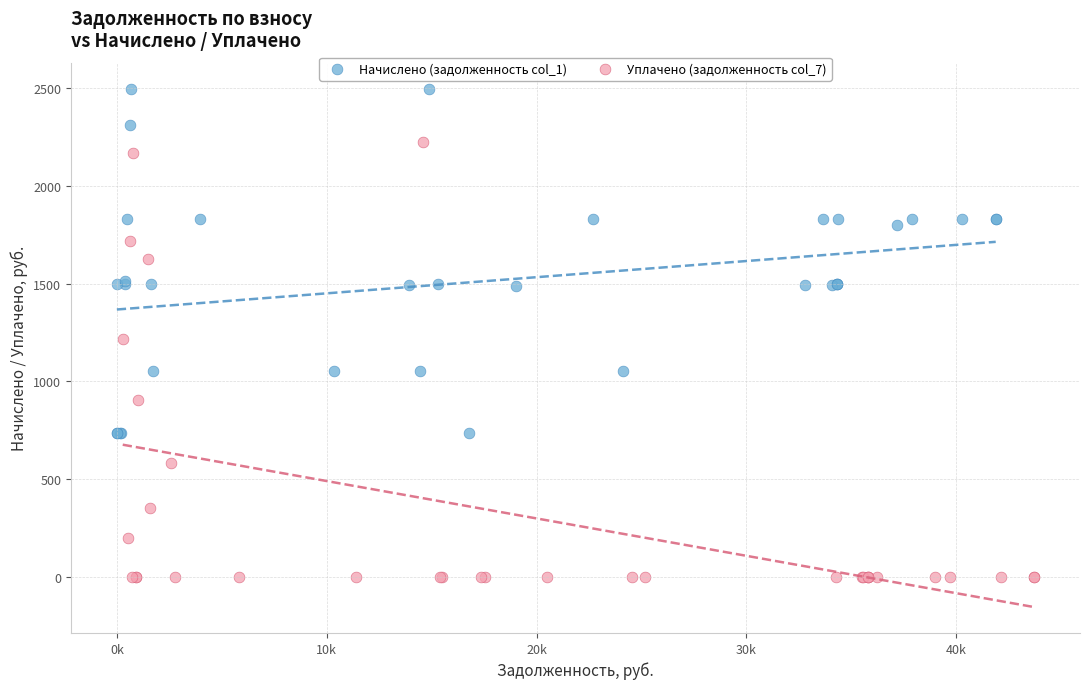

Which series has the largest Y range (max minus min)?

Уплачено (задолженность col_7)